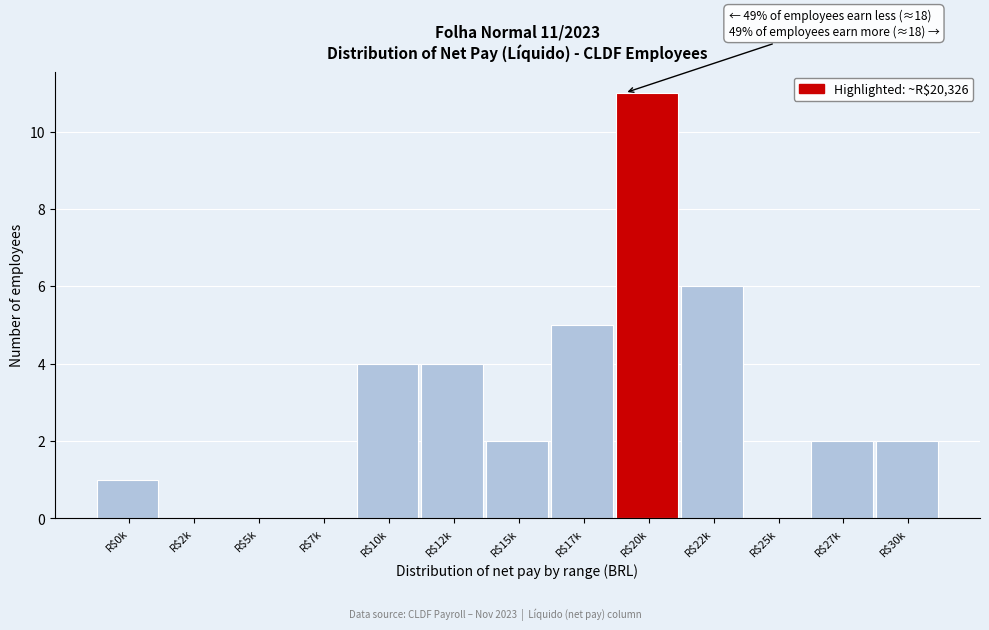

What is the sum of all values?

37